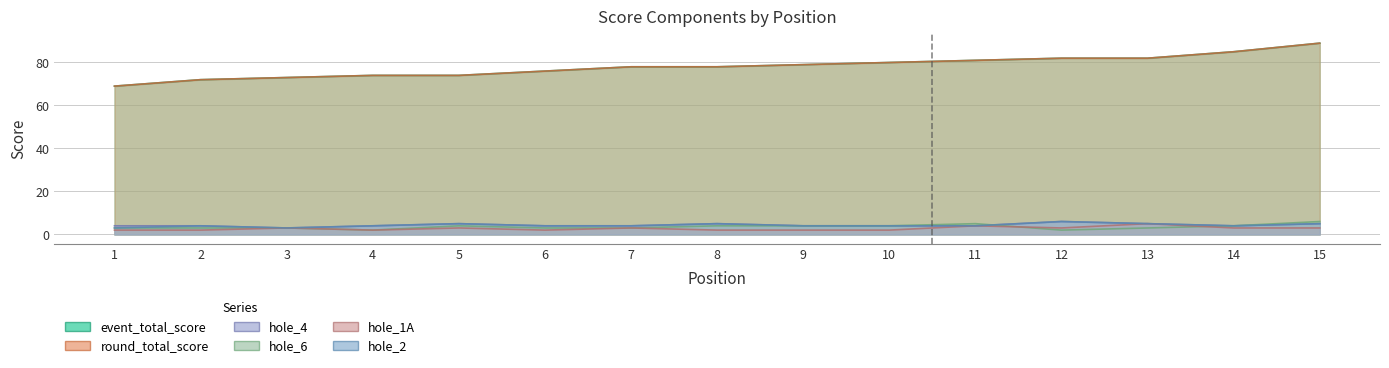

Between which two adjacent categories do hole_4 and hole_6 first intersect?

11 and 12